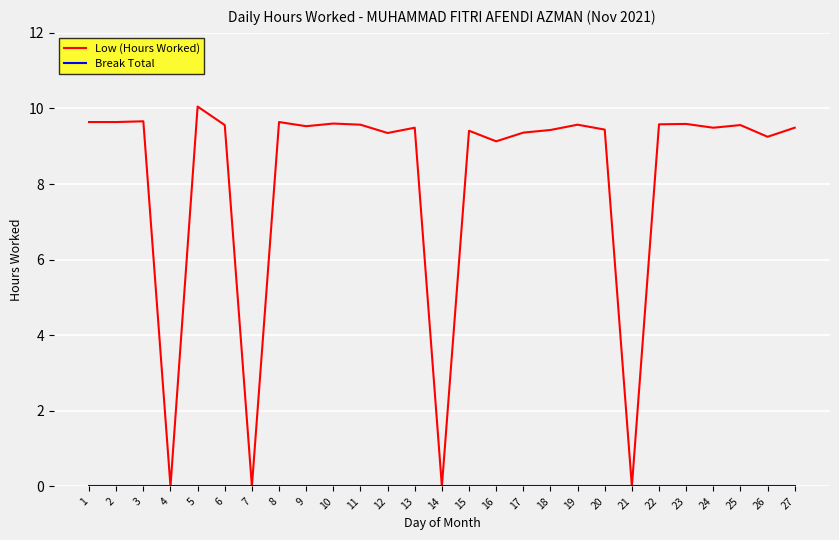

What is the approximate value of Low (Hours Worked) at 25?

9.6